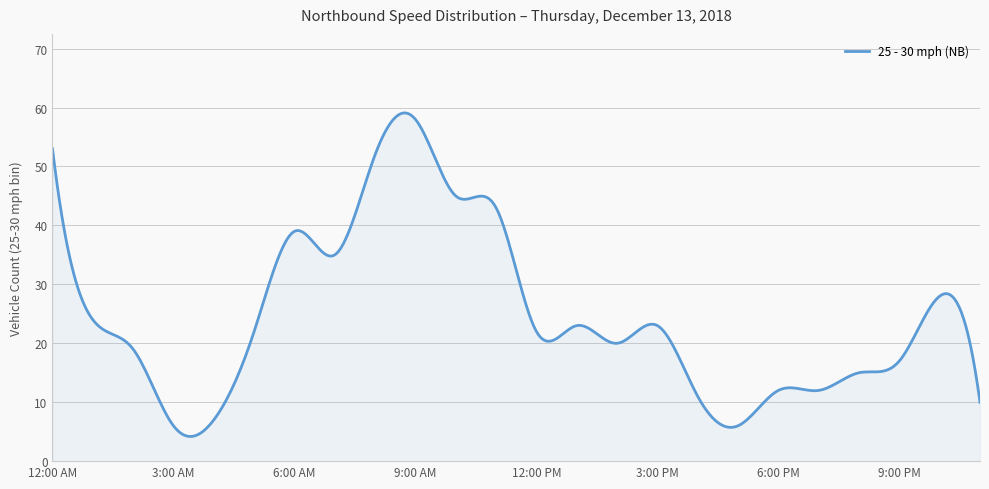

What is the difference between the maximum and minimum values?

54.9